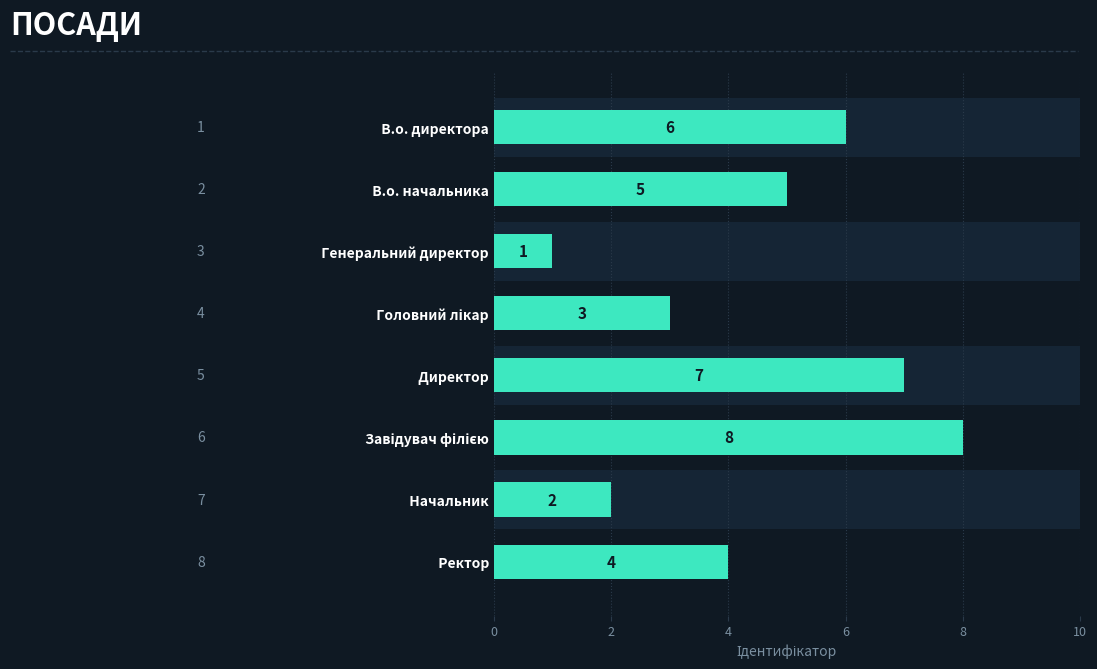

Between Генеральний директор and Начальник, which is larger?

Начальник